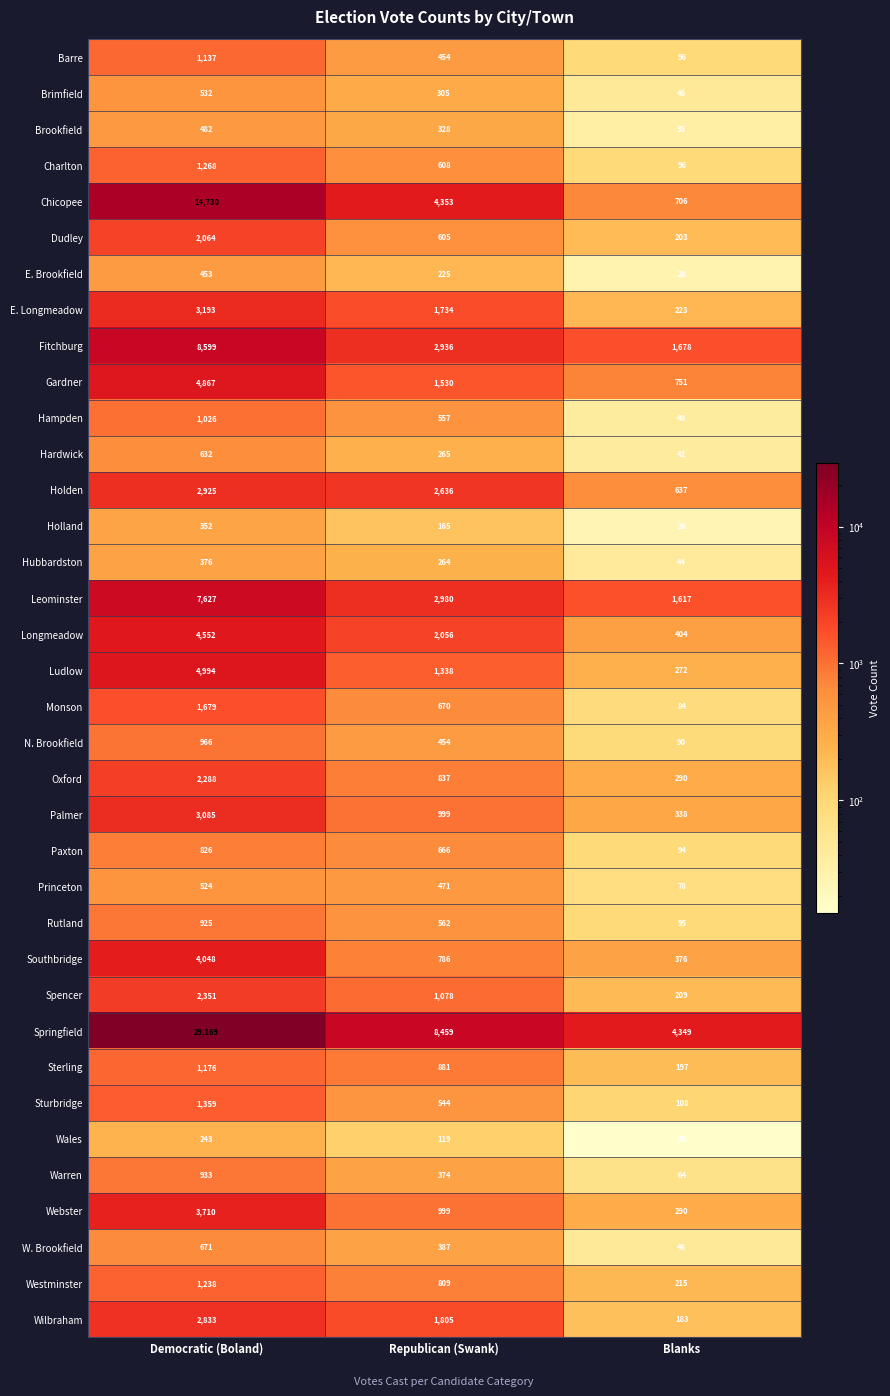

What is the lowest value of the Ludlow series?

272